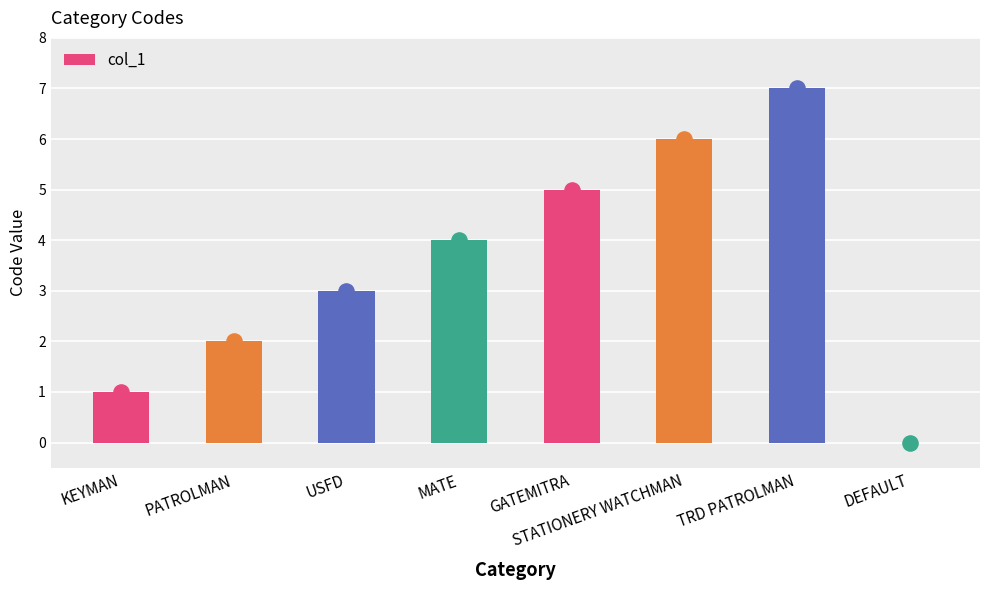

What is the change in value from USFD to MATE?

+1